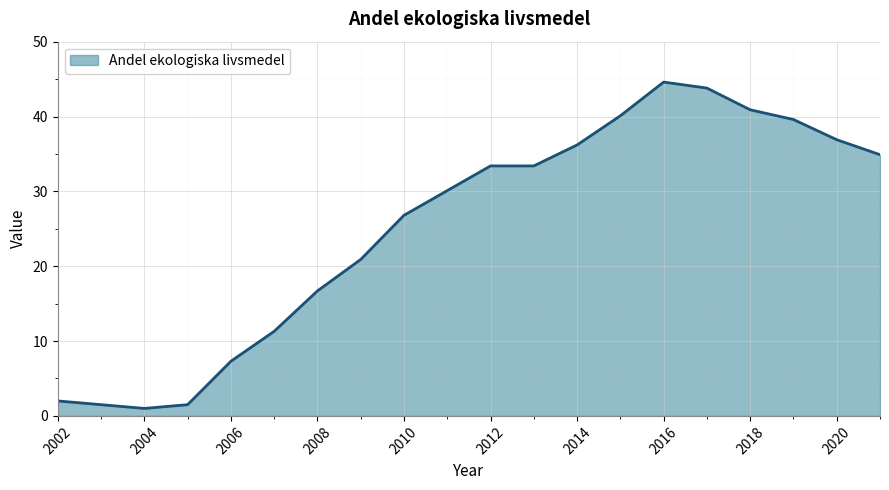

What is the difference between the maximum and minimum values?

43.6